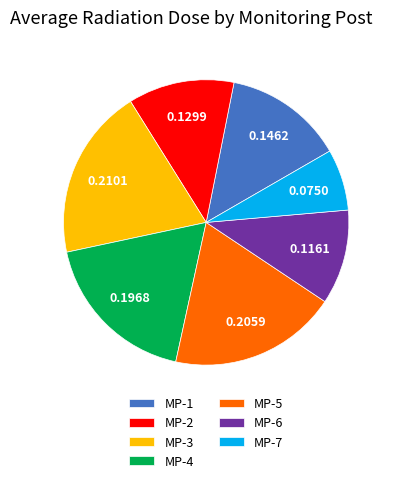

Is the sum of MP-2 and MP-4 greater than half?

No